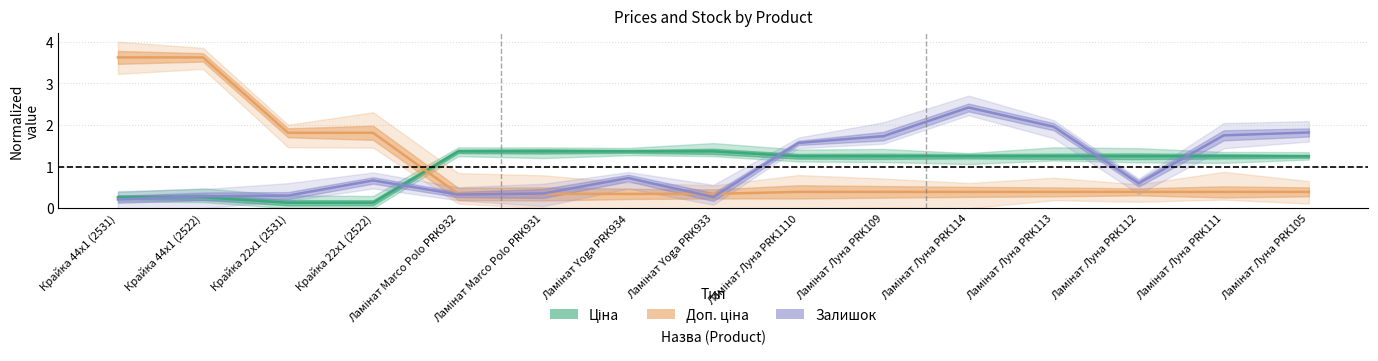

What position from the left is Ламінат Marco Polo PRK932?

5